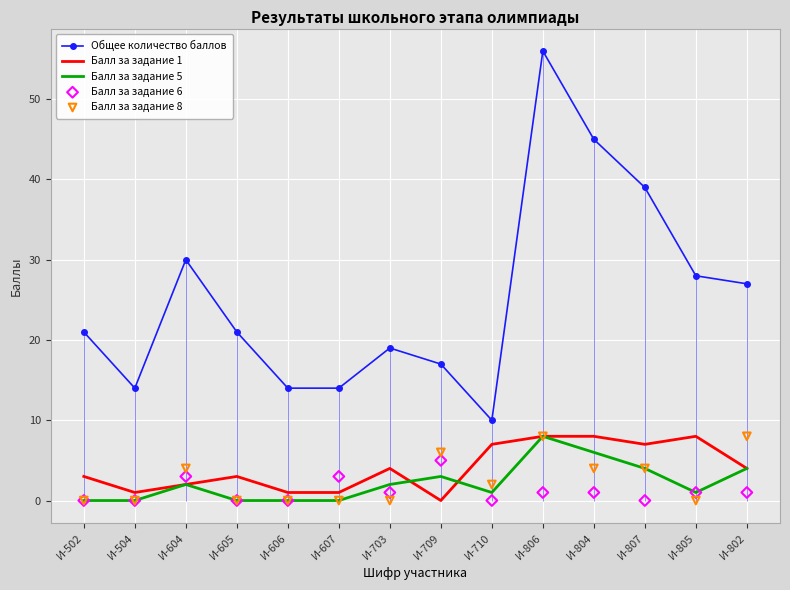

Which series contains the highest Y value?

Общее количество баллов